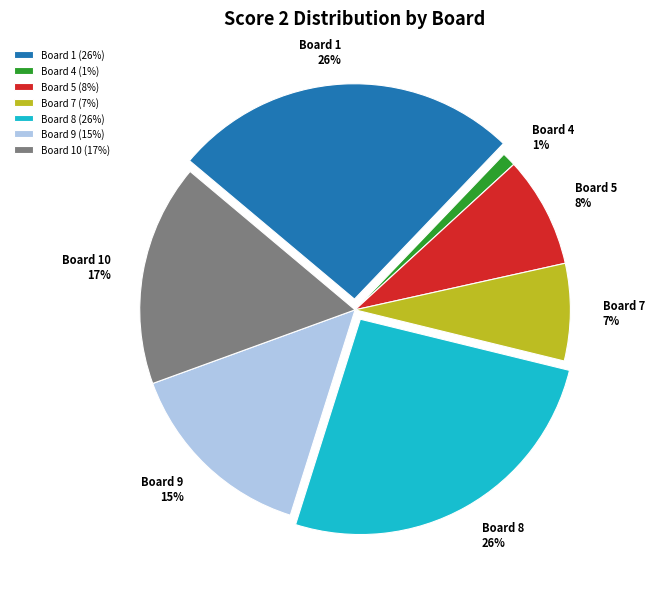

Combined, what portion of the pie is Board 9 and Board 3?

14.6%